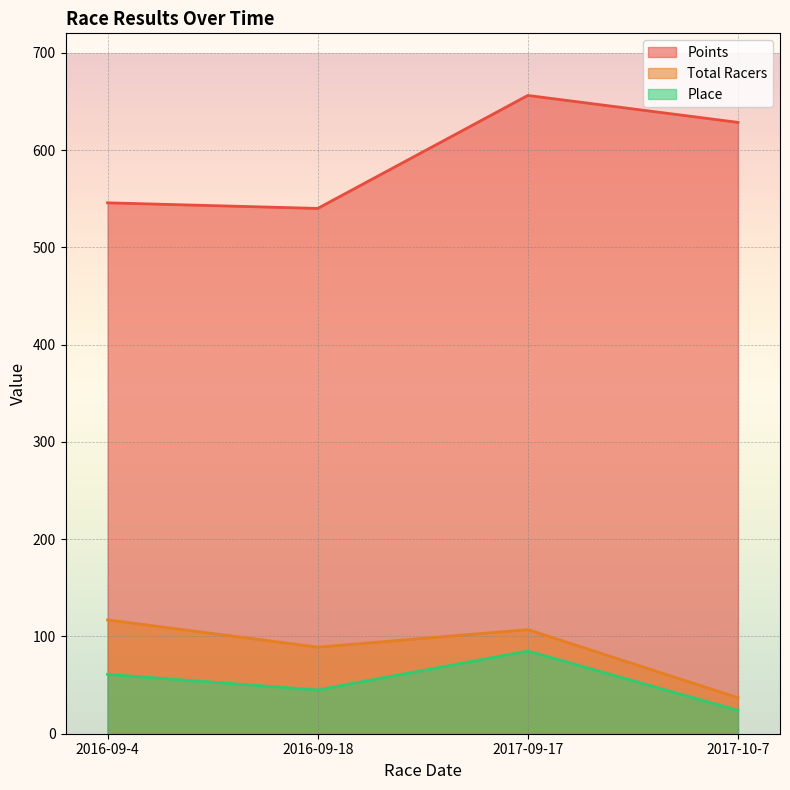

Is the value of Points at 2017-10-7 greater than the value of Total Racers at 2017-10-7?

Yes